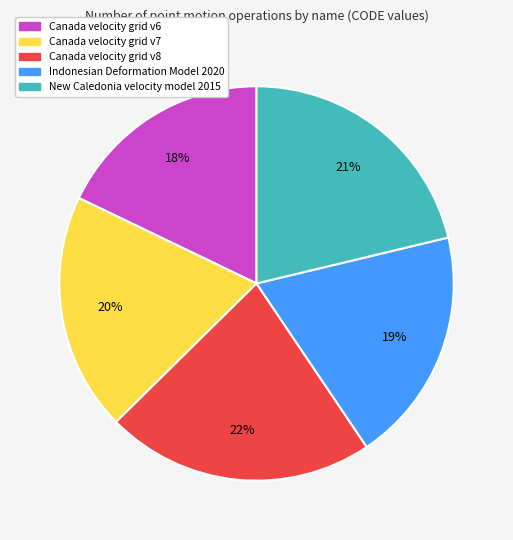

Is the sum of Canada velocity grid v6 and New Caledonia velocity model 2015 greater than half?

No